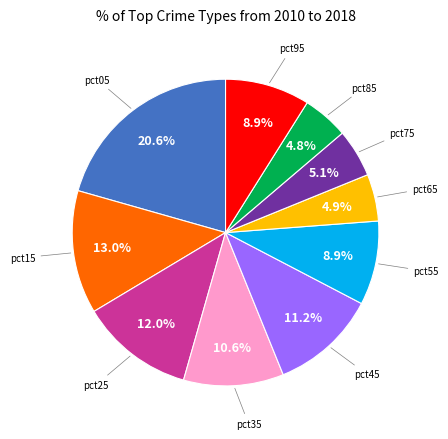

Does any single category account for the majority?

No